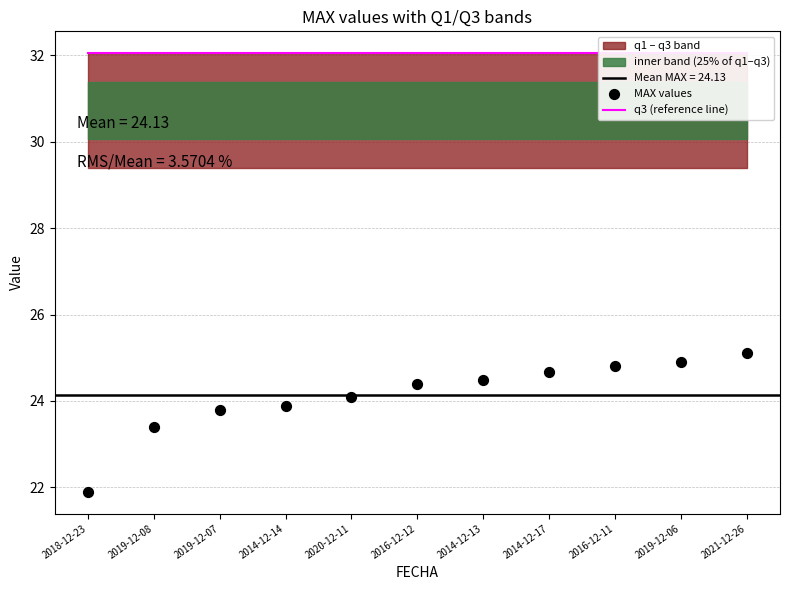

Which series has the largest Y range (max minus min)?

MAX values